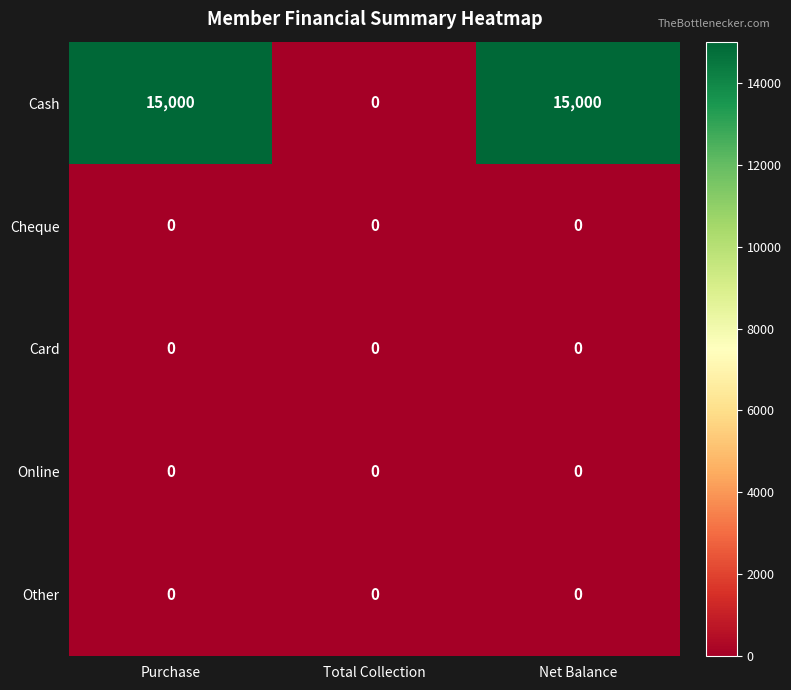

Count the number of data series in this chart.

5